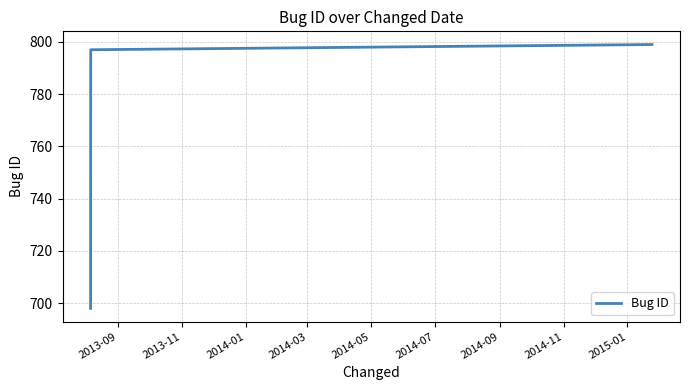

How many lines are shown in the chart?

1